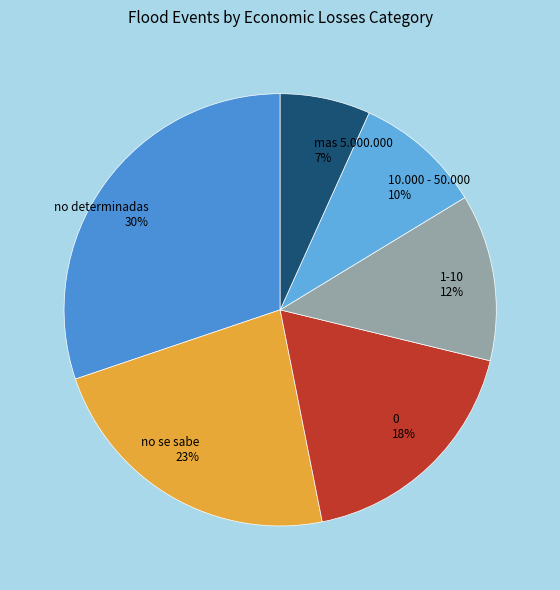

To the nearest percent, what portion does 0 represent?

18%